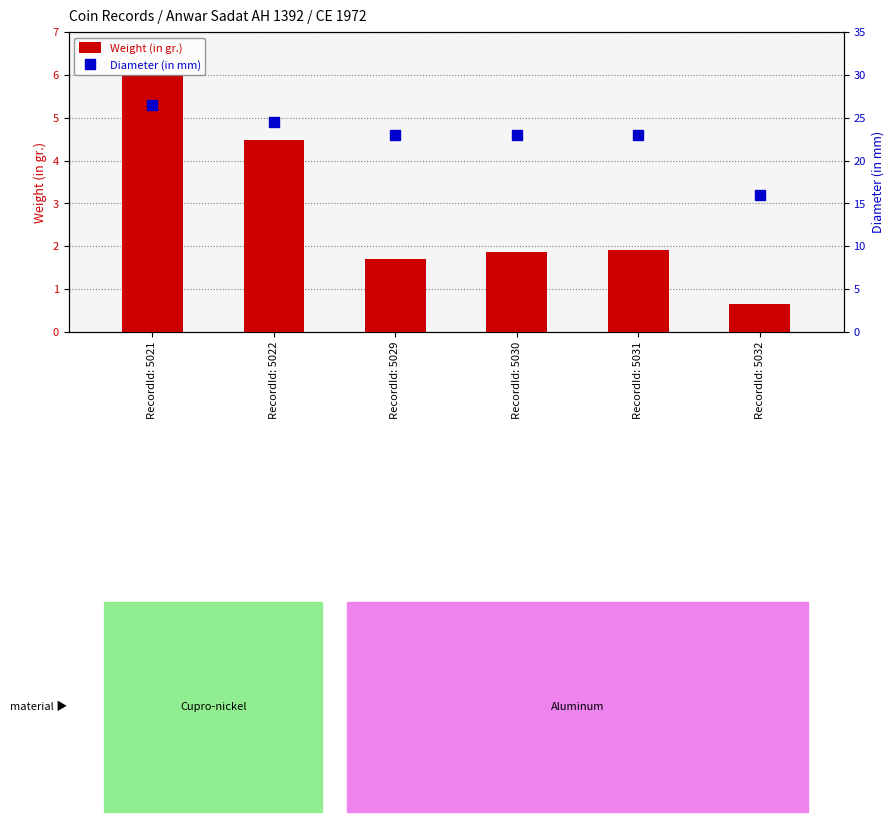

What value does the Diameter (in mm) series have at RecordId: 5022?

24.5